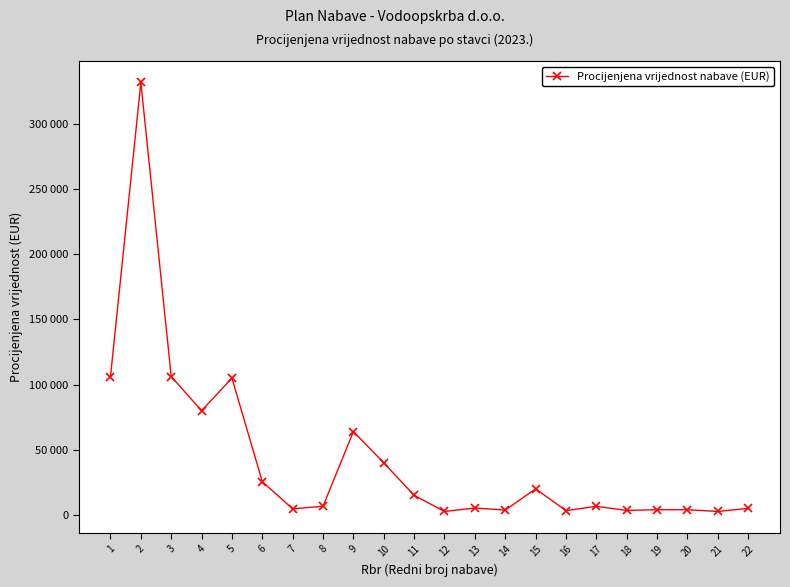

Reading left to right, what are all the values shown in this chart?

1=106180	2=331900	3=106180	4=80000	5=105000	6=25500	7=4650	8=6640	9=64000	10=40000	11=15000	12=2660	13=5300	14=3720	15=20000	16=3300	17=6600	18=3450	19=4000	20=3980	21=2655	22=5000